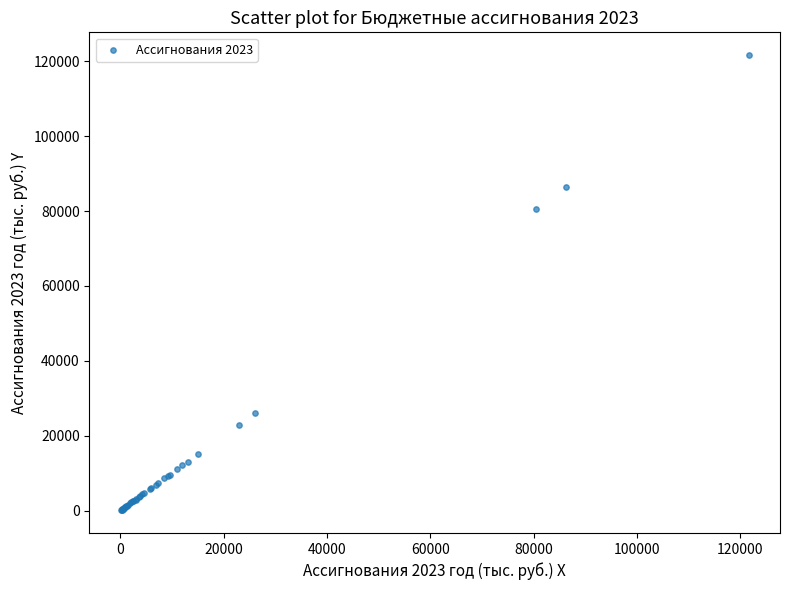

What Y value in the scatter plot is closest to 60866?

80476.8